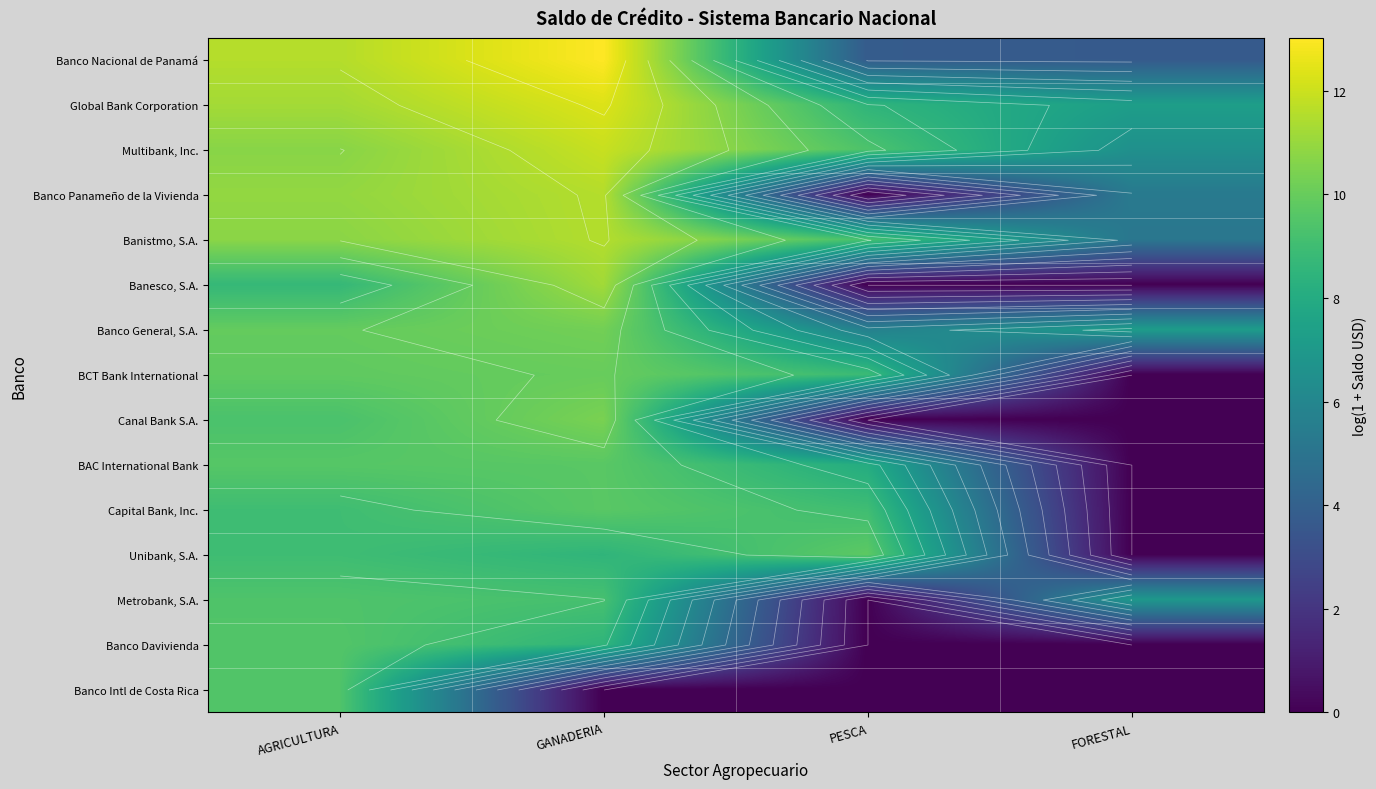

Which has a higher value, FORESTAL or PESCA?

PESCA